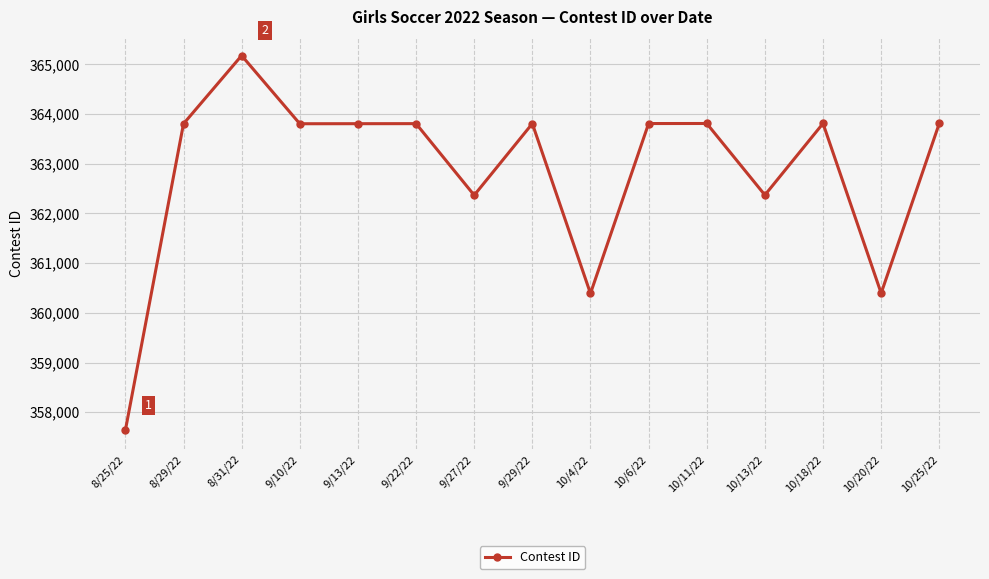

What is the value of the 15th point from the left?

363814